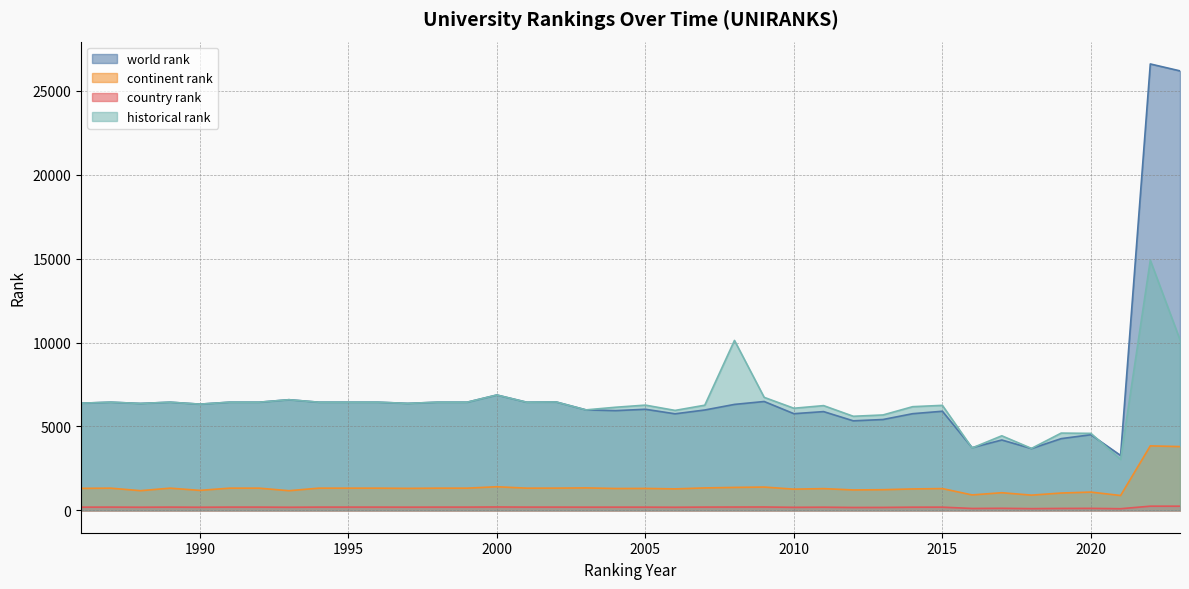

Where does the world rank series first go above 6371?

1986